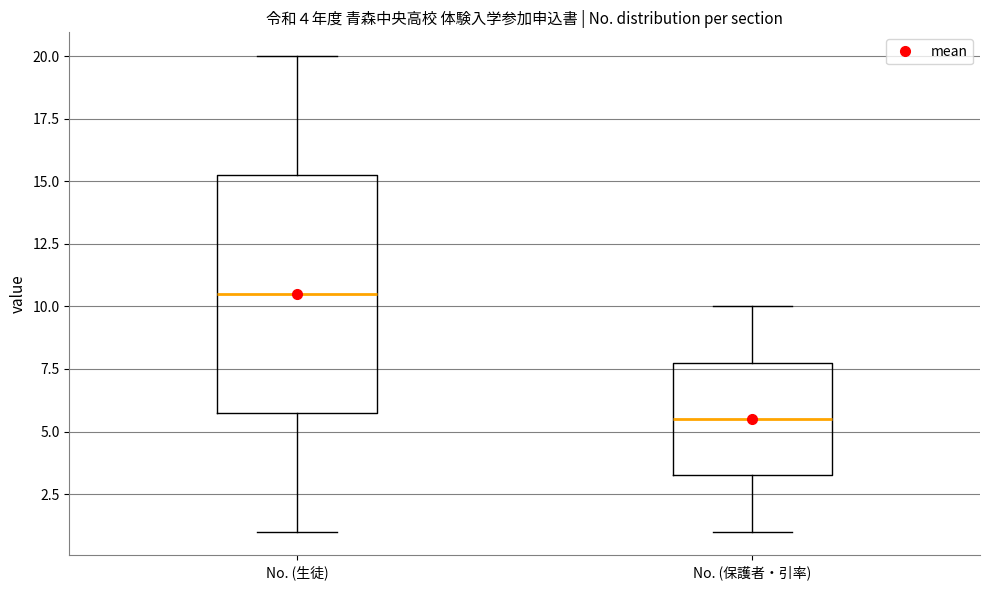

Which box is the tallest, from its lower edge to its upper edge?

No. (生徒)